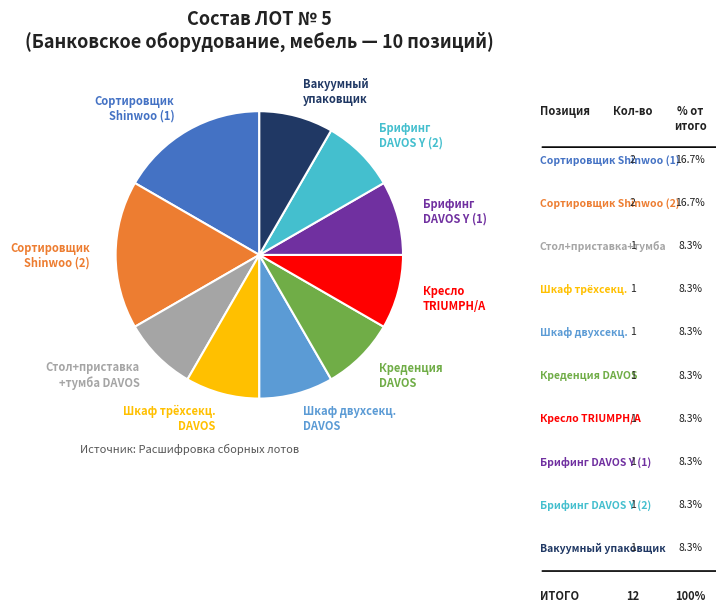

Does any single category account for the majority?

No